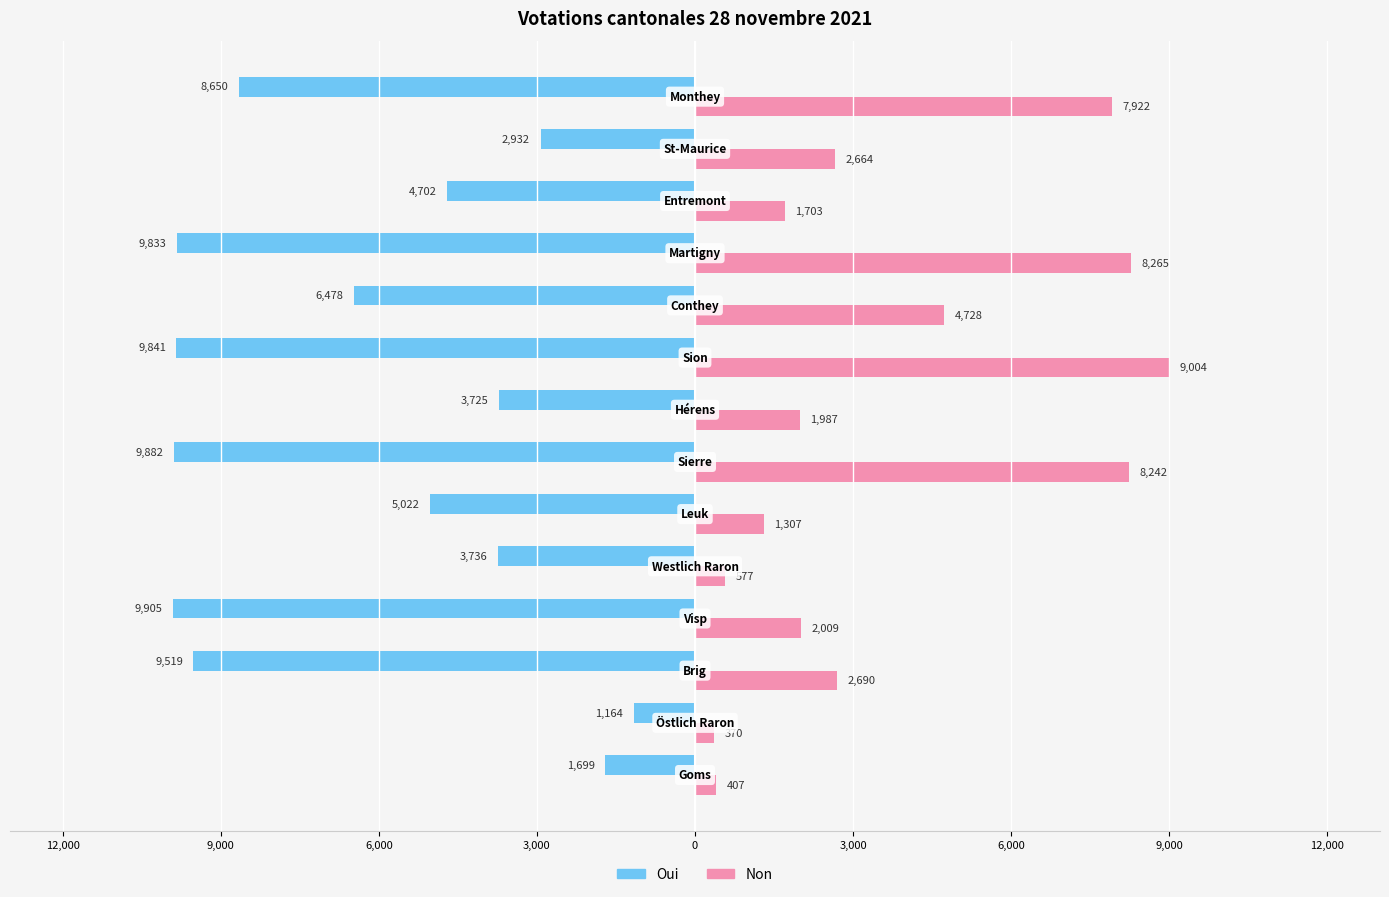

What are all the series names shown in the legend?

Oui, Non